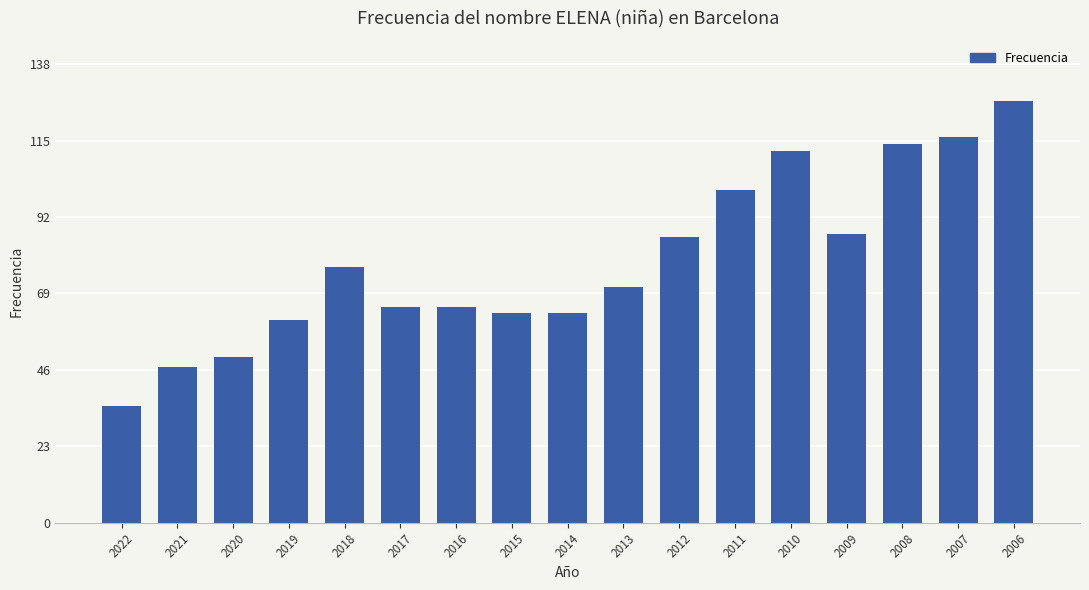

Which category has the highest value across all series?

2006